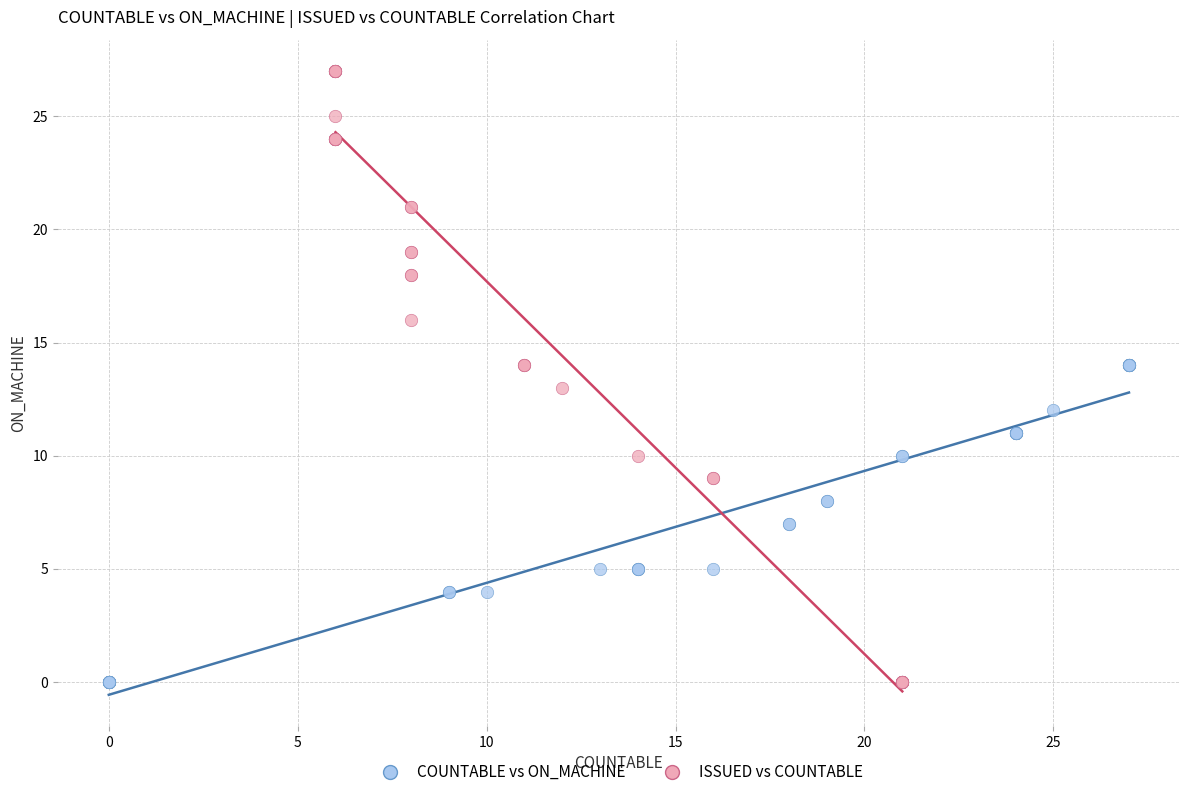

Which series reaches the maximum Y coordinate?

ISSUED vs COUNTABLE